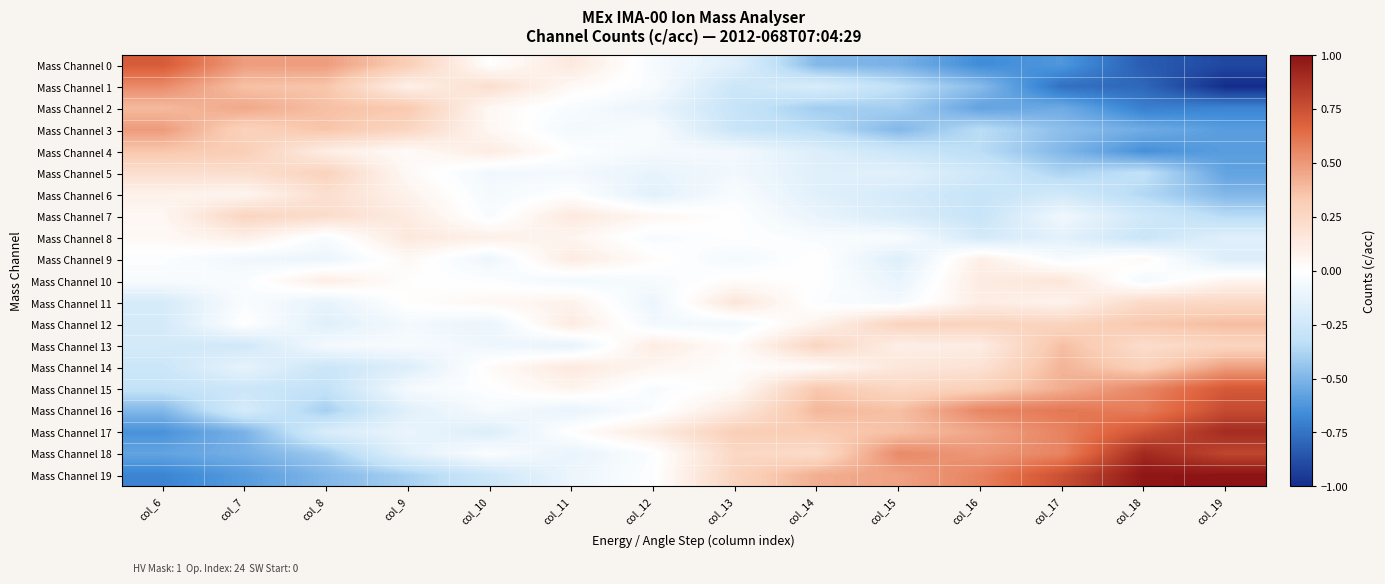

At which category is the sum across all series the highest?

col_17